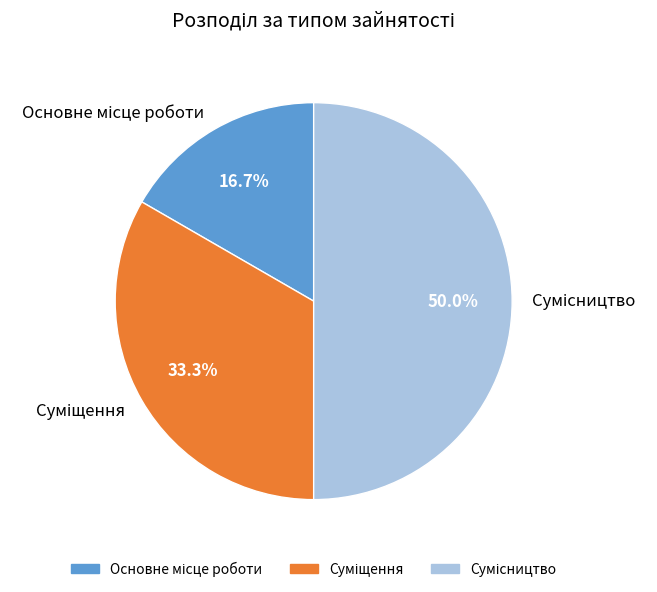

To the nearest percent, what is the difference between the Основне місце роботи and Сумісництво slice percentages?

33%